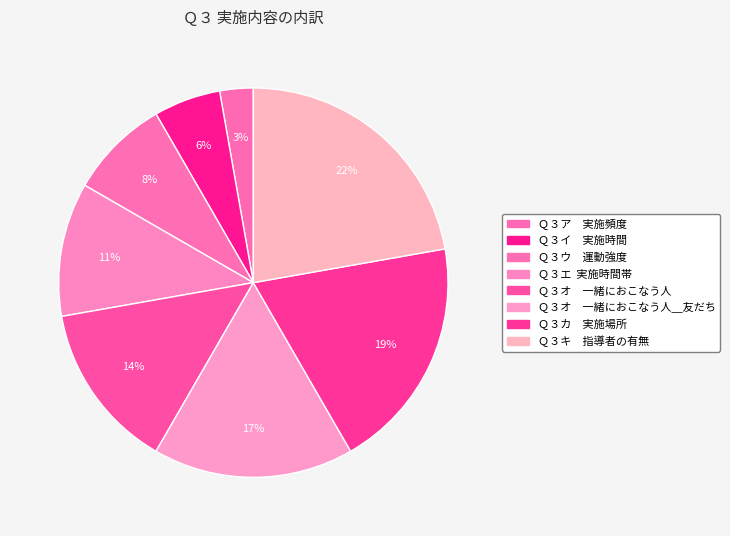

Which category has the biggest portion of the pie?

Ｑ３キ　指導者の有無